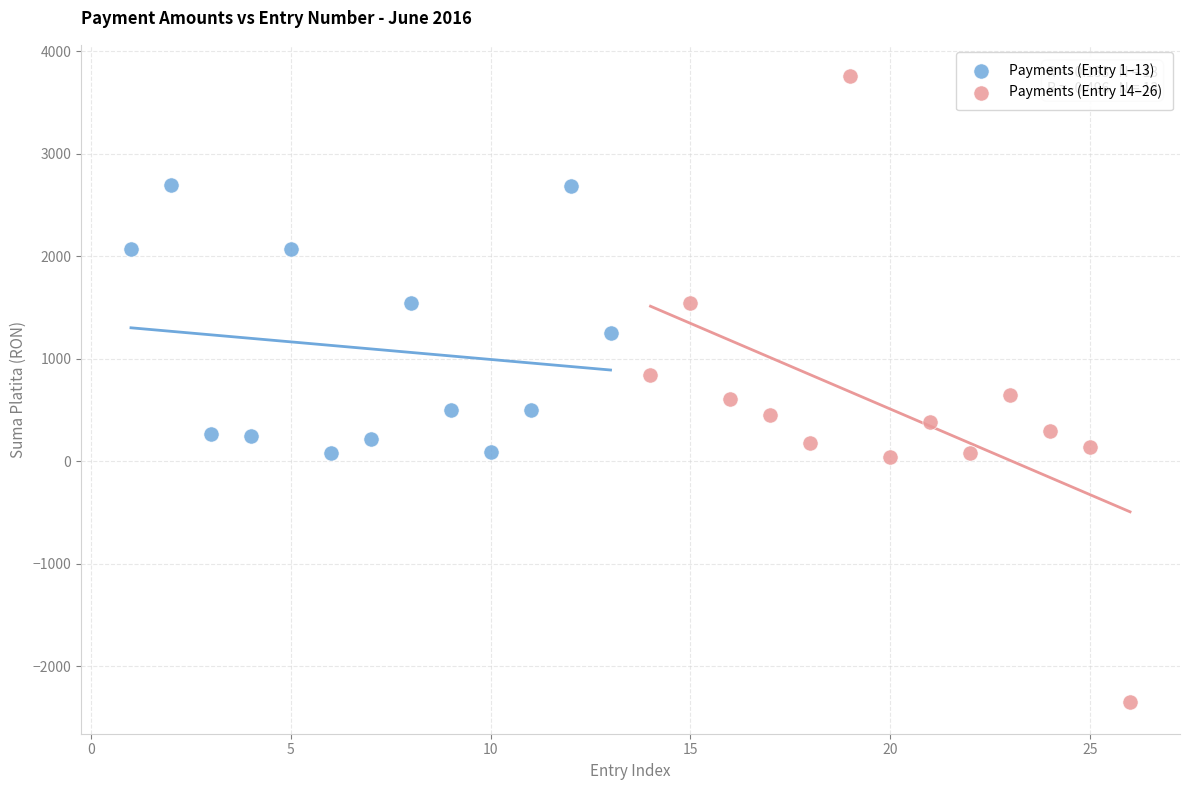

Which series contains the lowest Y value?

Payments (Entry 14–26)